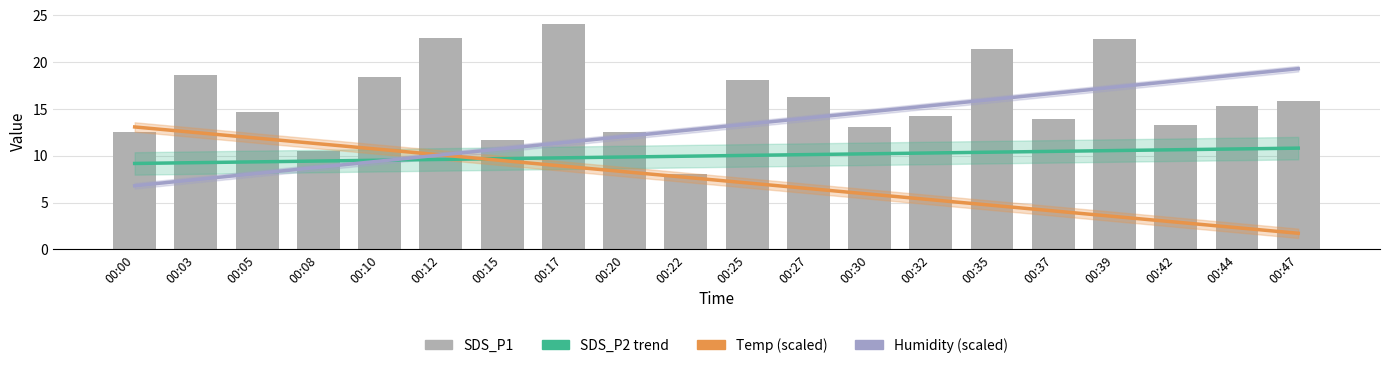

True or false: SDS_P2 has a value of 15.9 at 00:05.

False